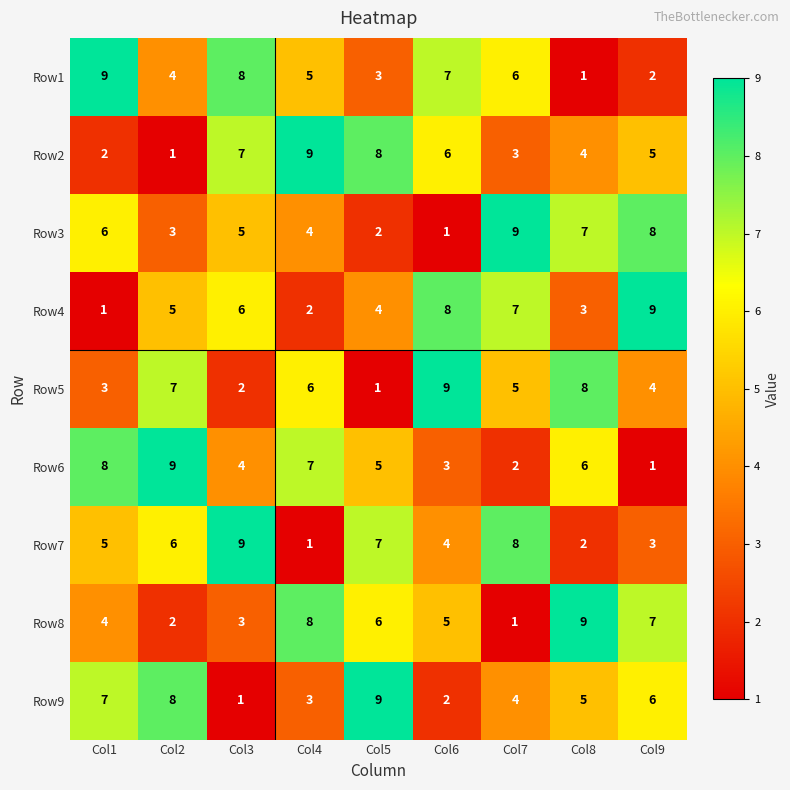

What is the total value across all series at Col7?

45